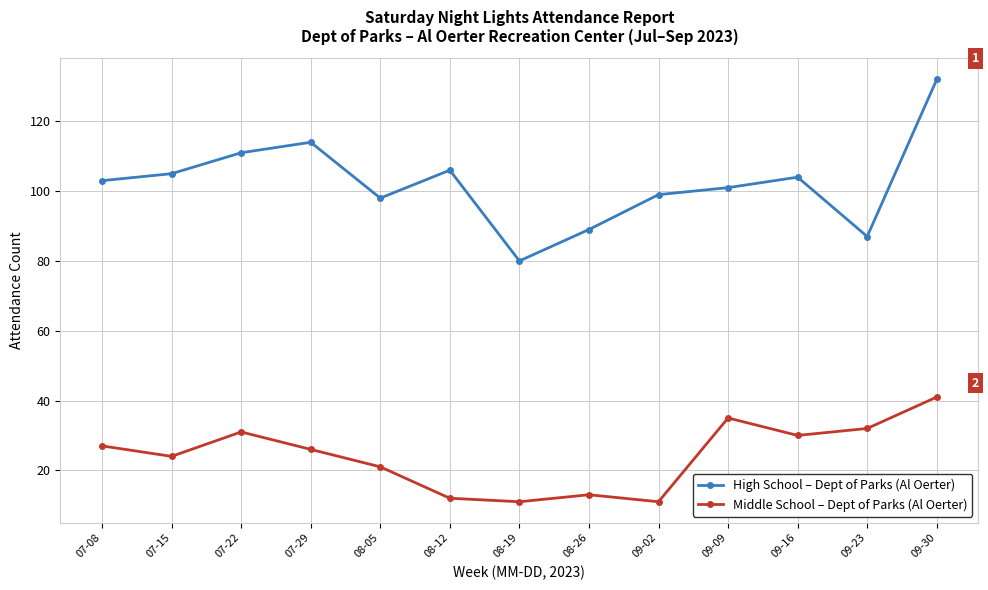

How many lines are shown in the chart?

2